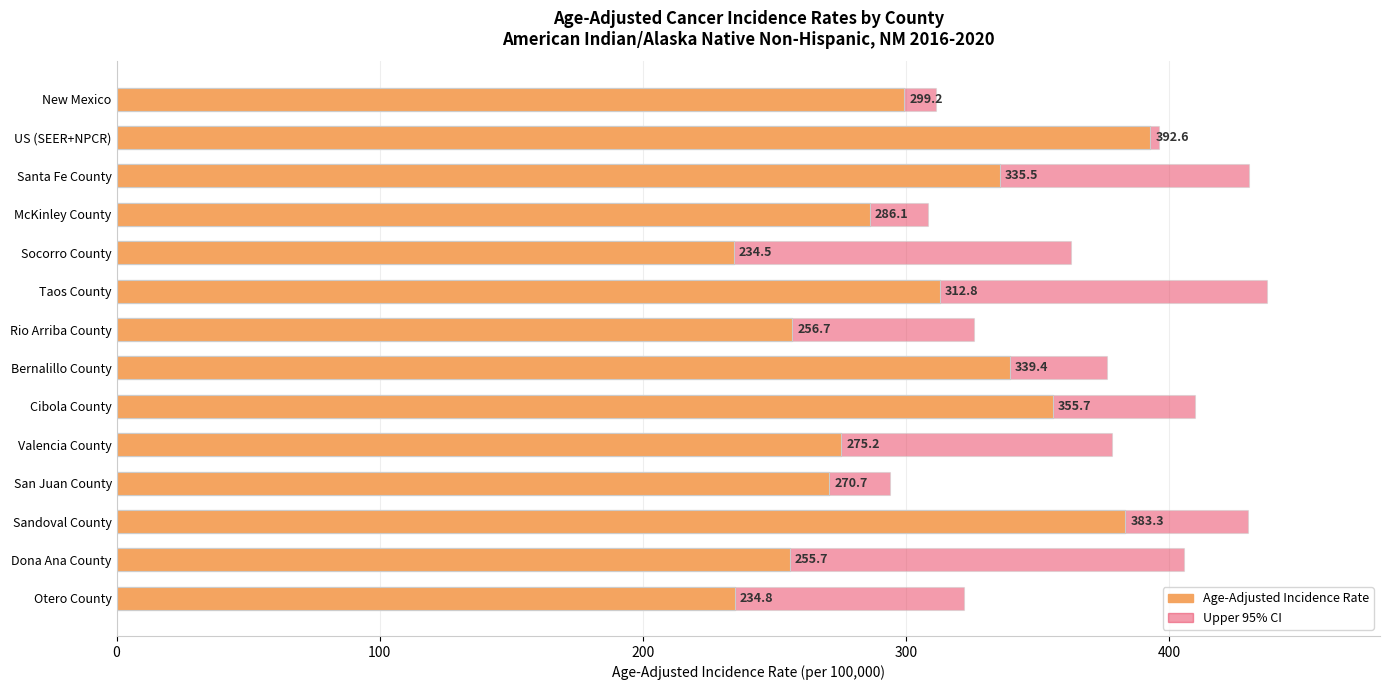

What is the average value?

302.3